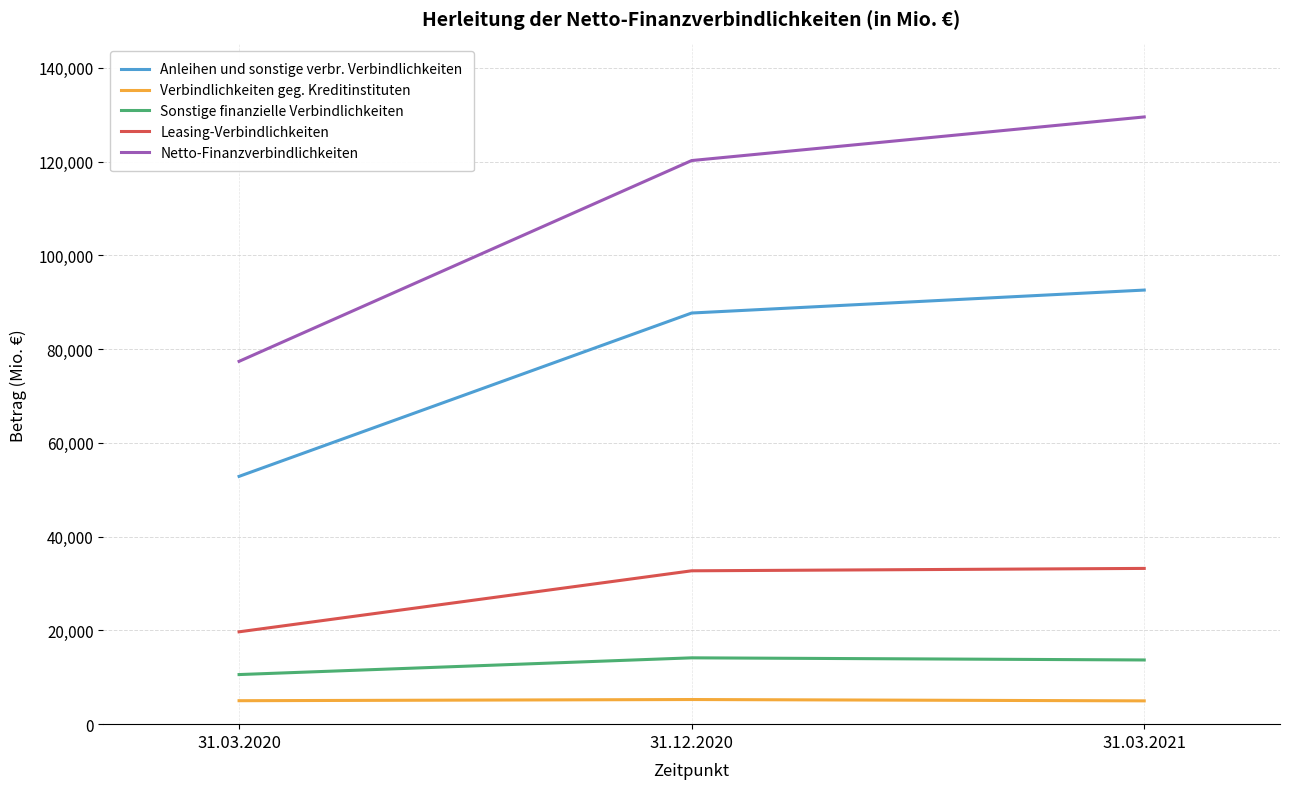

Where is Verbindlichkeiten geg. Kreditinstituten nearest to the value 5114?

31.03.2020